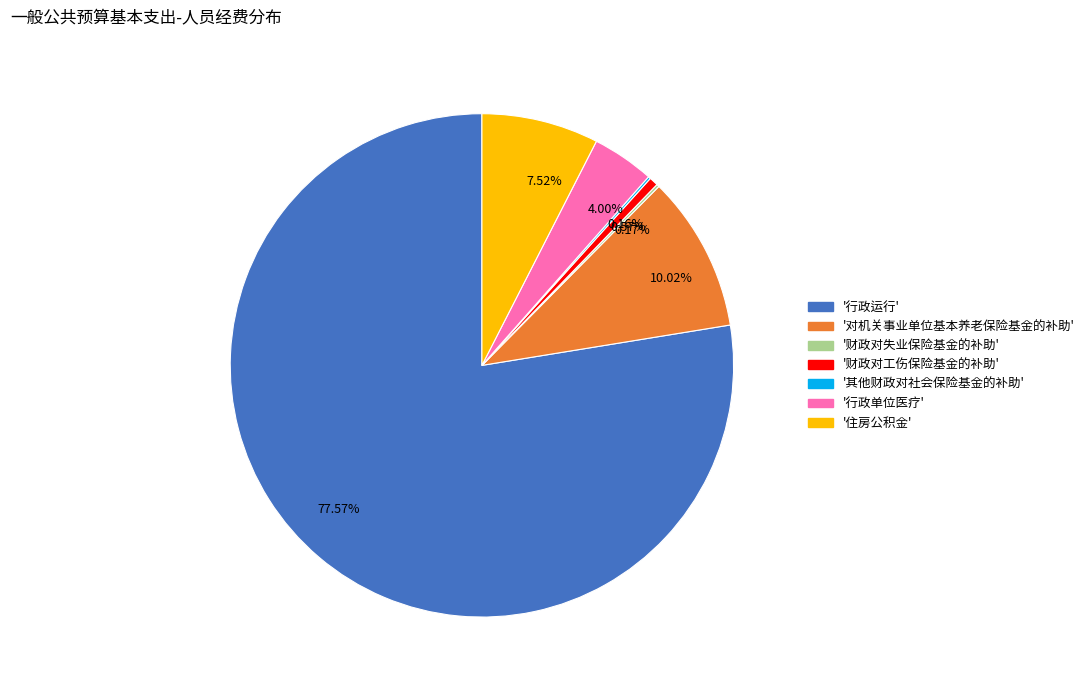

To the nearest percent, what is the difference between the largest and smallest slice percentages?

77%